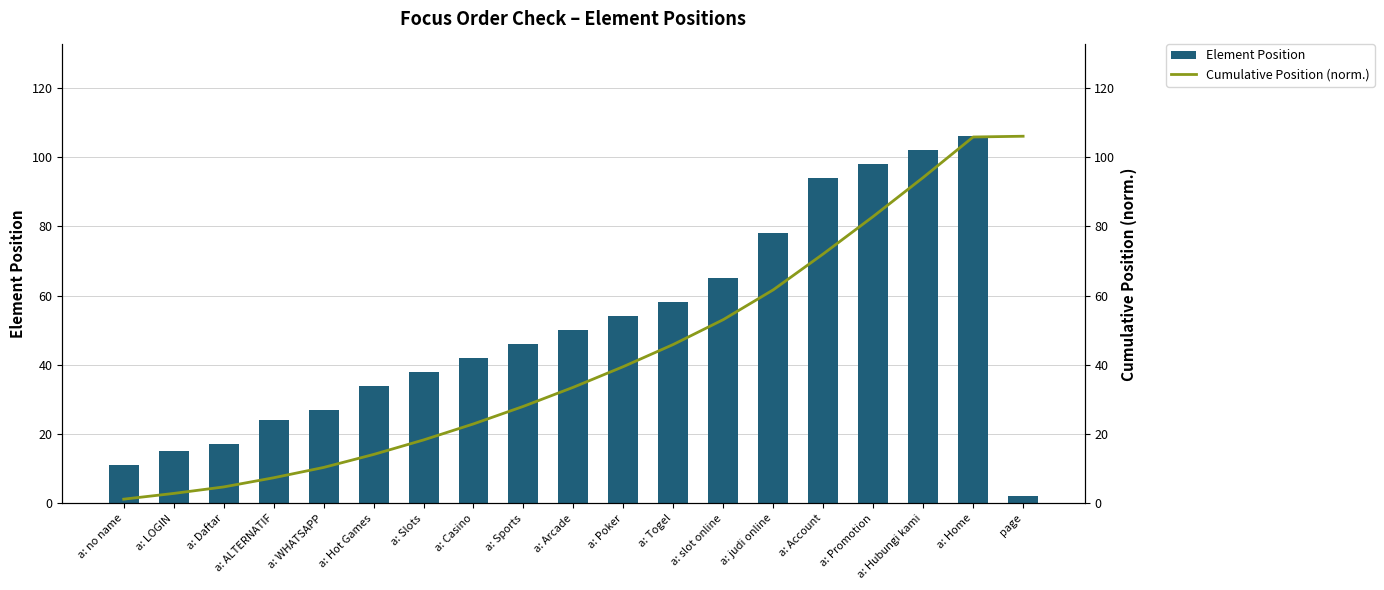

Reading right to left, list all the values displayed in this chart.

Element Position: 2.0	106.0	102.0	98.0	94.0	78.0	65.0	58.0	54.0	50.0	46.0	42.0	38.0	34.0	27.0	24.0	17.0	15.0	11.0
Cumulative Position (norm.): 106.0	105.8	94.1	82.8	72.0	61.7	53.1	45.9	39.5	33.5	28.0	22.9	18.3	14.1	10.4	7.4	4.7	2.9	1.2